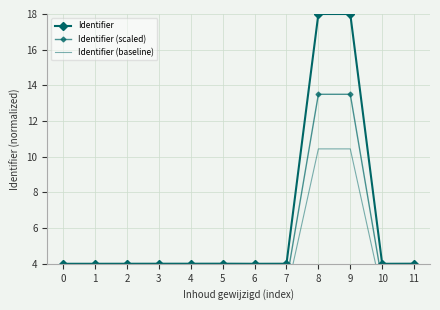

List the labels in order of Identifier (baseline) value, smallest first.

10, 6, 0, 1, 2, 7, 3, 4, 11, 5, 8, 9